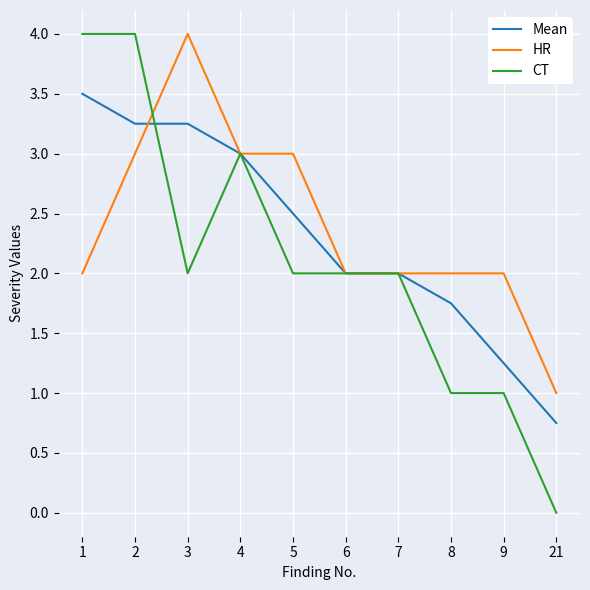

True or false: CT has more than 0 points higher than both neighbors.

True